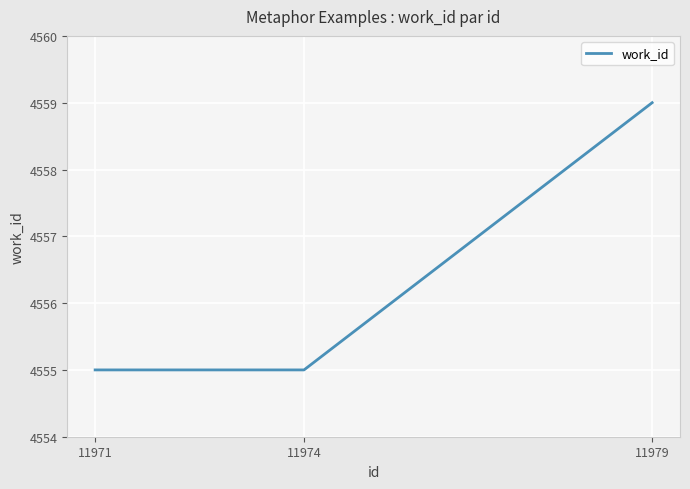

Is it true that the value at 11971 is 4555?

True